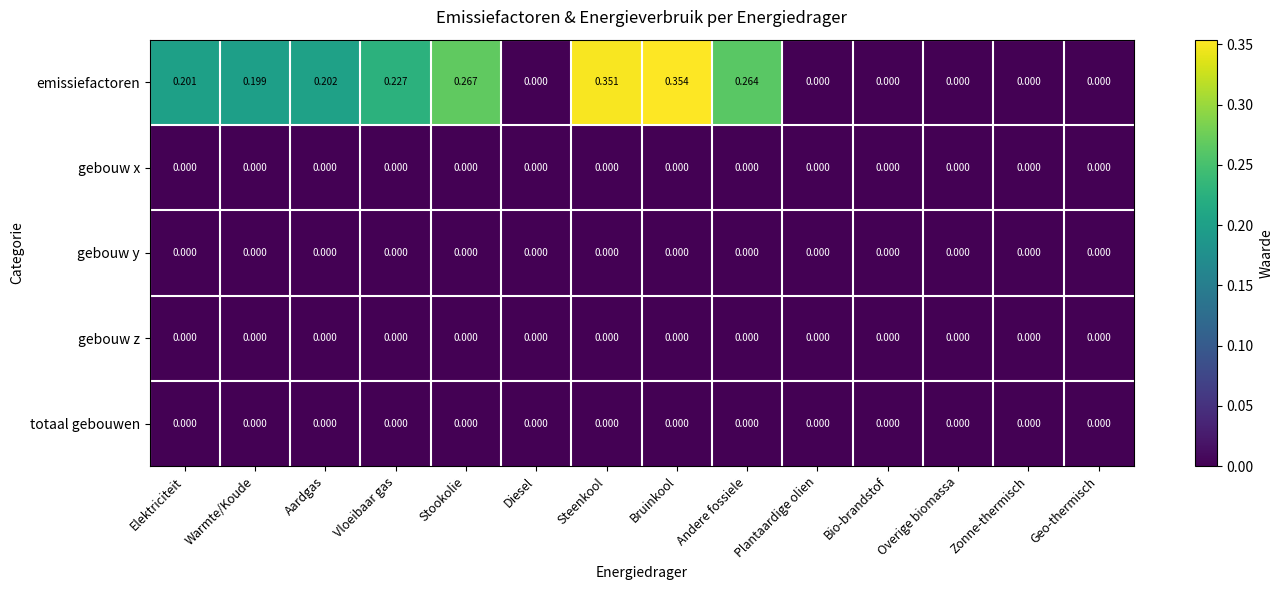

Which series has the largest total across all categories?

emissiefactoren